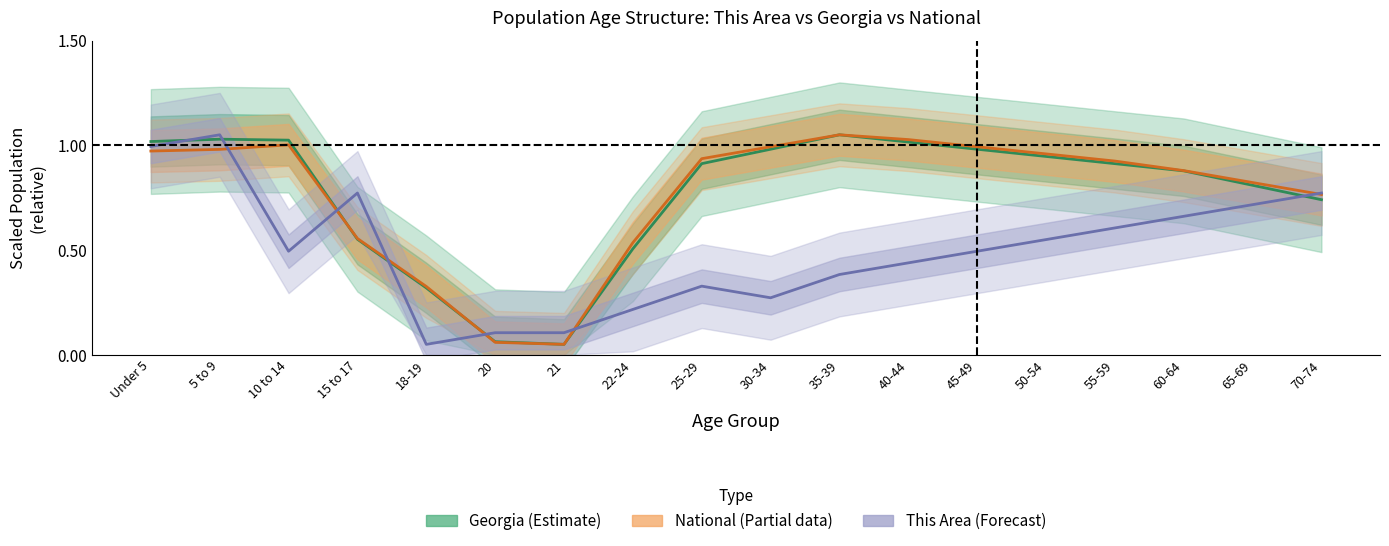

At which label is This Area (Forecast) closest to 0?

18-19